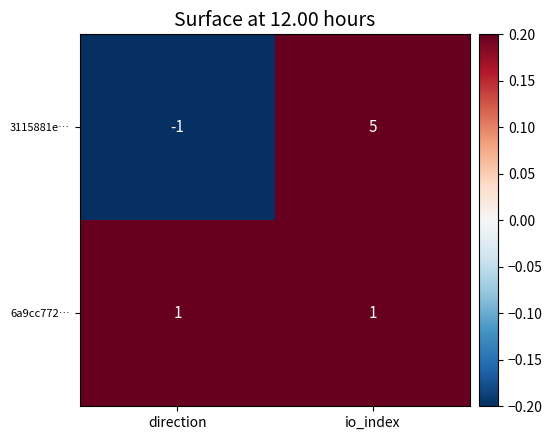

At which category is the sum across all series the highest?

io_index